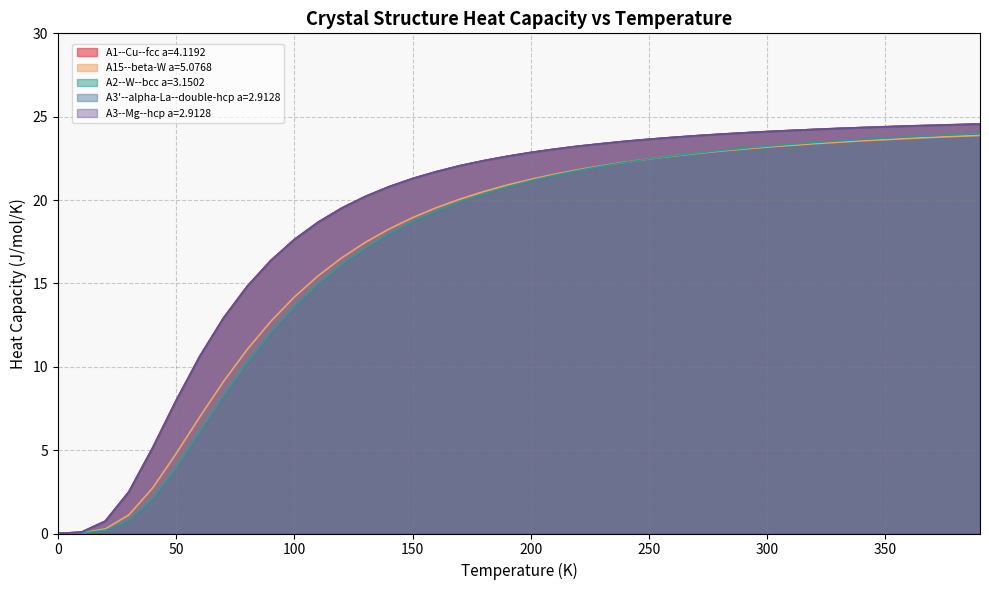

Reading left to right, what are all the values shown in this chart?

A1--Cu--fcc a=4.1192: 0.0	0.1	0.7	2.5	5.1	8.0	10.6	12.9	14.8	16.4	17.6	18.7	19.5	20.2	20.8	21.3	21.7	22.1	22.4	22.6	22.9	23.1	23.2	23.4	23.5	23.6	23.8	23.9	24.0	24.0	24.1	24.2	24.2	24.3	24.3	24.4	24.4	24.5	24.5	24.6
A15--beta-W a=5.0768: 0.0	0.0	0.3	1.1	2.7	4.8	7.0	9.1	11.0	12.7	14.2	15.5	16.5	17.5	18.3	18.9	19.5	20.1	20.5	20.9	21.2	21.5	21.8	22.1	22.3	22.5	22.6	22.8	22.9	23.1	23.2	23.3	23.4	23.5	23.6	23.6	23.7	23.8	23.8	23.9
A2--W--bcc a=3.1502: 0.0	0.0	0.2	0.8	2.1	3.9	6.1	8.2	10.2	12.0	13.6	15.0	16.1	17.1	18.0	18.7	19.3	19.9	20.4	20.8	21.2	21.5	21.8	22.0	22.3	22.5	22.7	22.8	23.0	23.1	23.2	23.3	23.5	23.5	23.6	23.7	23.8	23.9	23.9	24.0
A3'--alpha-La--double-hcp a=2.9128: 0.0	0.1	0.7	2.5	5.1	8.0	10.6	12.9	14.8	16.4	17.6	18.7	19.5	20.2	20.8	21.3	21.7	22.1	22.4	22.6	22.8	23.1	23.2	23.4	23.5	23.6	23.8	23.9	23.9	24.0	24.1	24.2	24.2	24.3	24.4	24.4	24.4	24.5	24.5	24.6
A3--Mg--hcp a=2.9128: 0.0	0.1	0.7	2.5	5.1	8.0	10.6	12.9	14.8	16.4	17.6	18.7	19.5	20.2	20.8	21.3	21.7	22.1	22.4	22.6	22.9	23.1	23.2	23.4	23.5	23.6	23.8	23.9	23.9	24.0	24.1	24.2	24.2	24.3	24.3	24.4	24.4	24.5	24.5	24.6